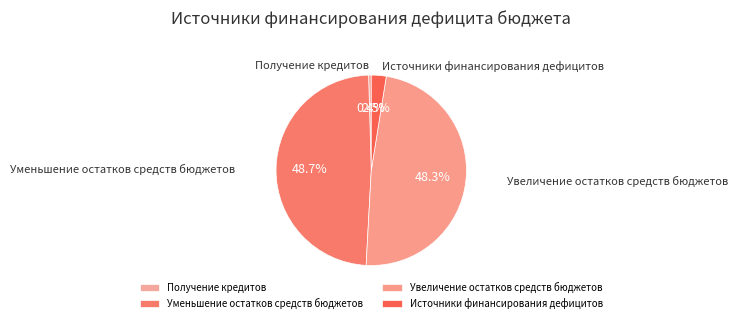

Do Увеличение остатков средств бюджетов and Источники финансирования дефицитов together represent more than half of the pie?

Yes